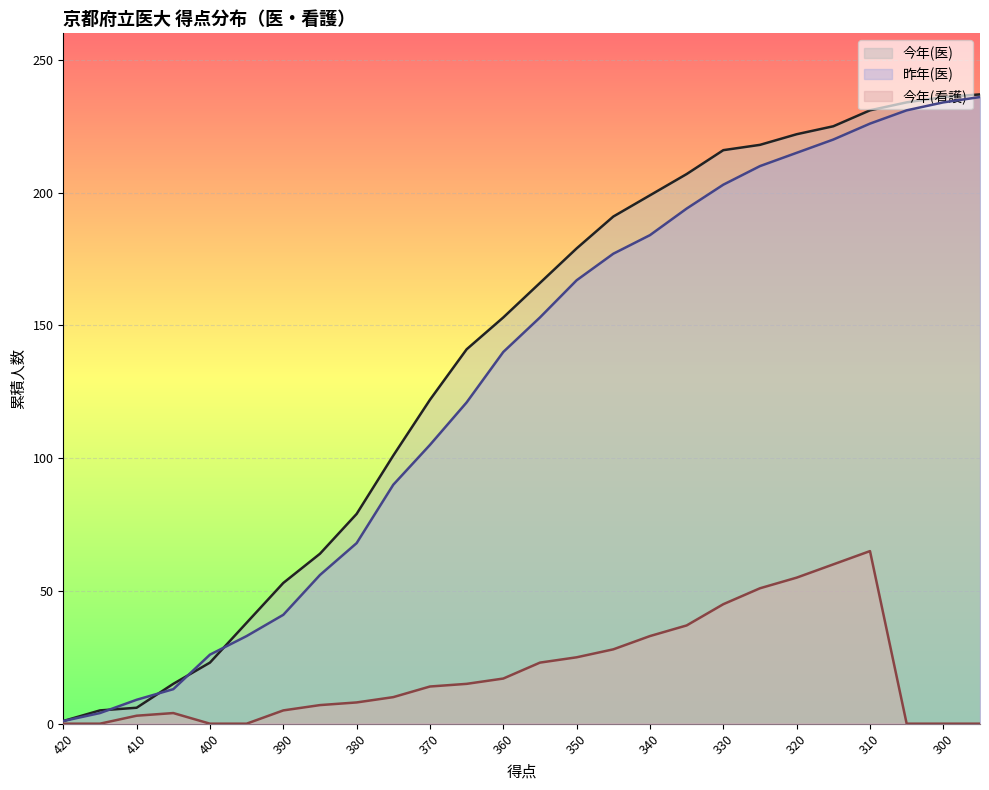

Reading left to right, extract all data points from this chart.

今年(医): 1	5	6	15	23	38	53	64	79	101	122	141	153	166	179	191	199	207	216	218	222	225	231	234	236	237
昨年(医): 1	4	9	13	26	33	41	56	68	90	105	121	140	153	167	177	184	194	203	210	215	220	226	231	234	236
今年(看護): 0	0	3	4	0	0	5	7	8	10	14	15	17	23	25	28	33	37	45	51	55	60	65	0	0	0